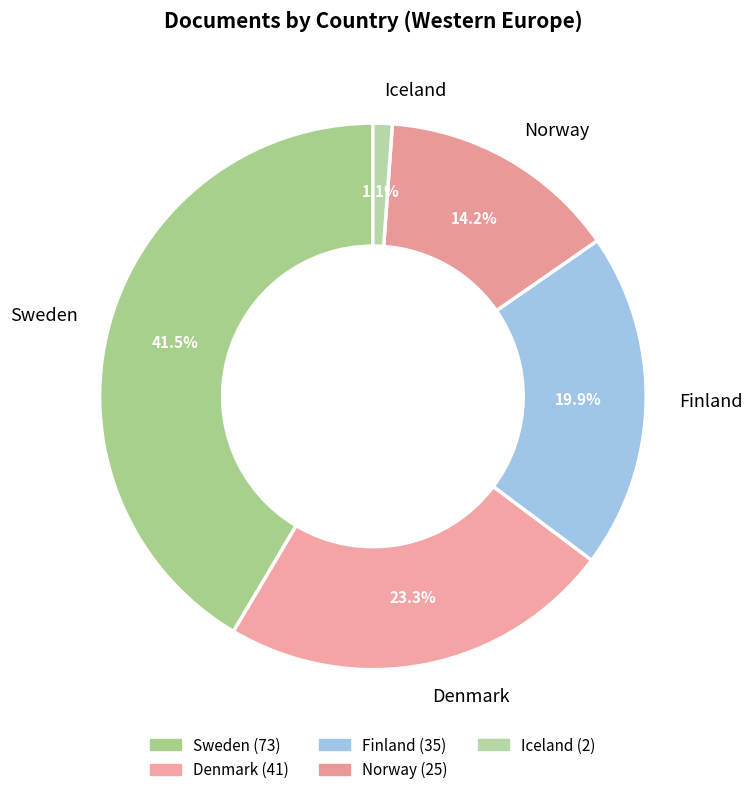

What percentage is NOT represented by Norway?

85.8%